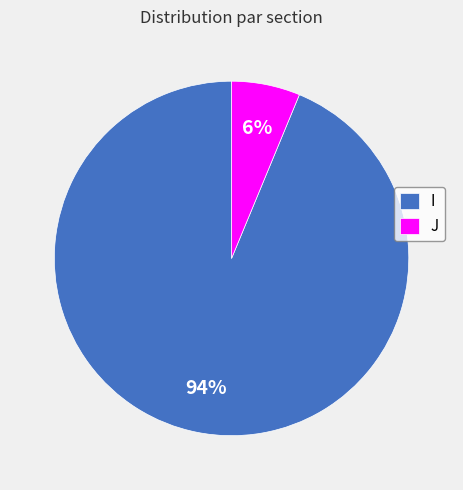

Do I and J together represent more than half of the pie?

Yes